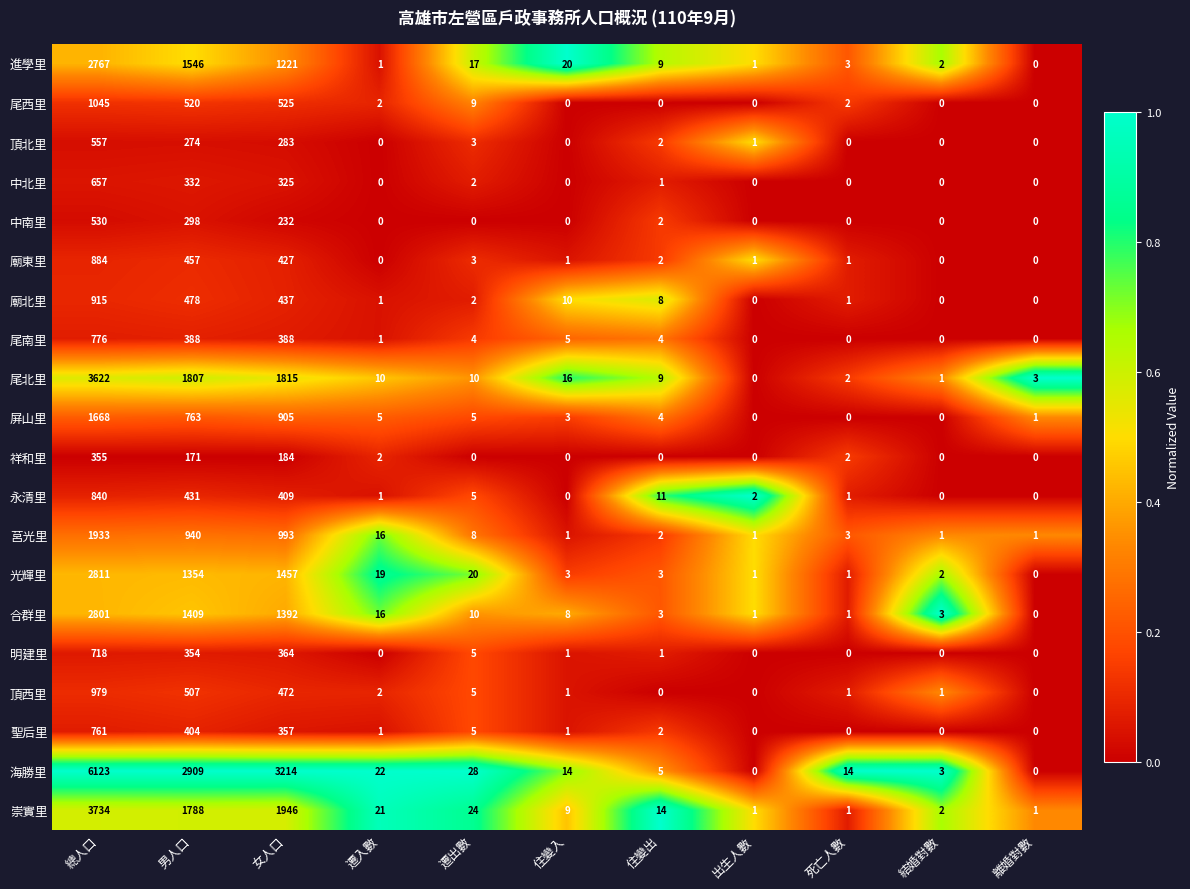

Where does the 廟北里 series first go above 2?

總人口